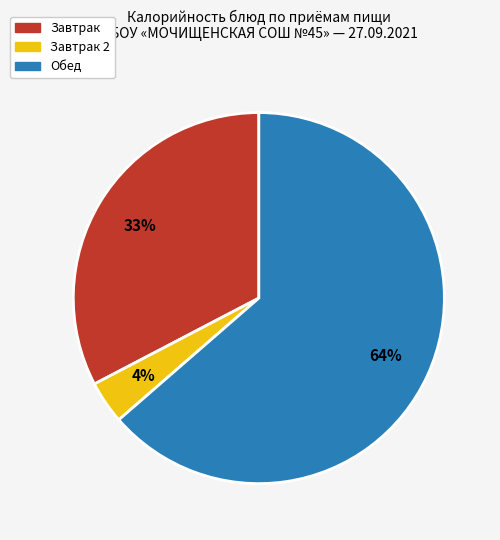

Is there any slice that represents more than half of the pie?

Yes